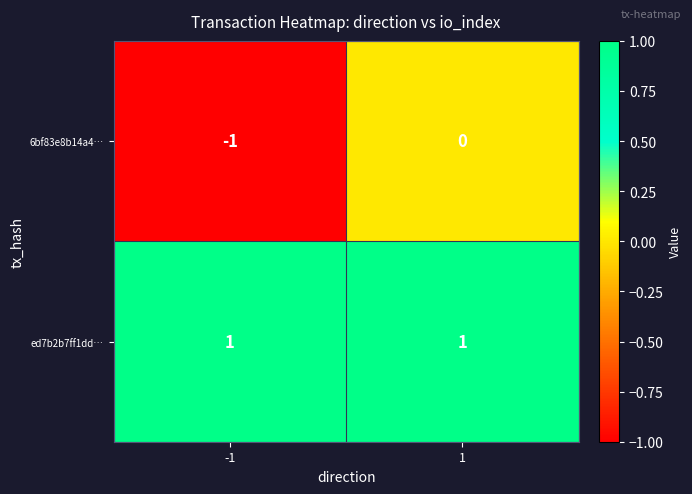

Reading left to right, what are all the values shown in this chart?

6bf83e8b14a4…: -1=-1	1=0
ed7b2b7ff1dd…: -1=1	1=1